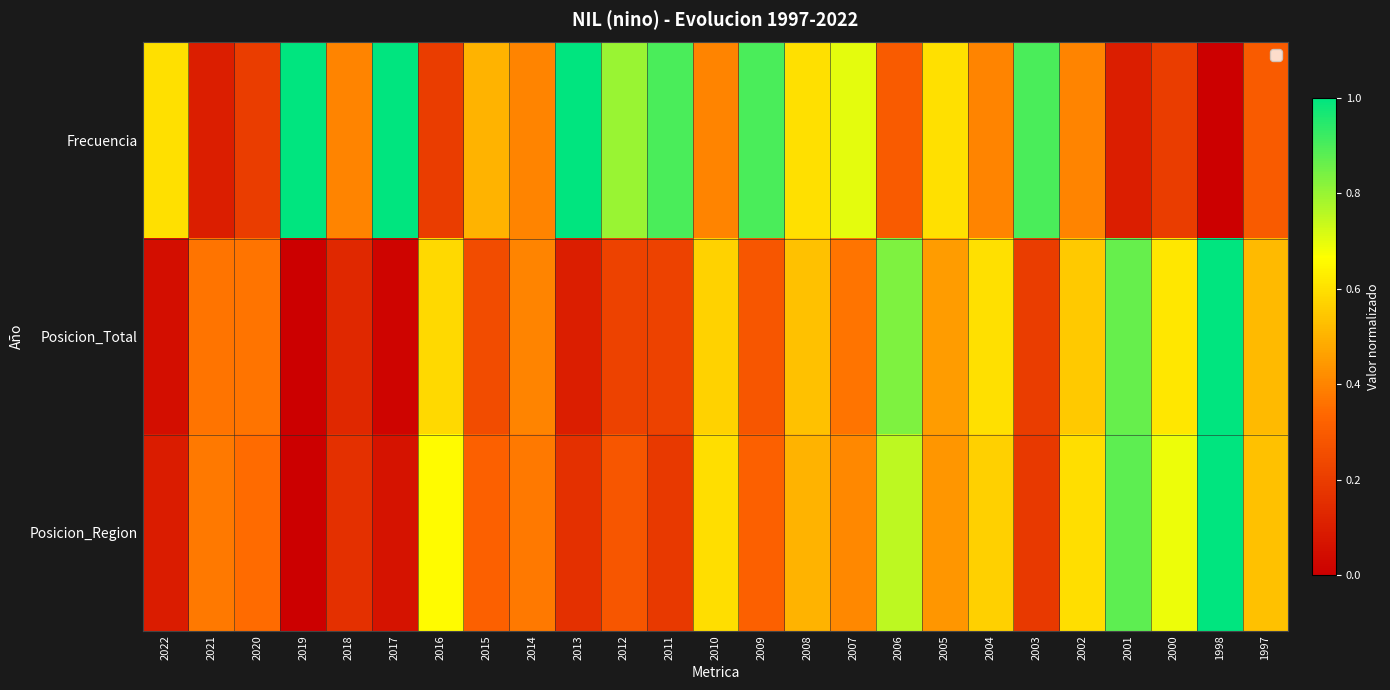

How many categories are shown in the chart?

25